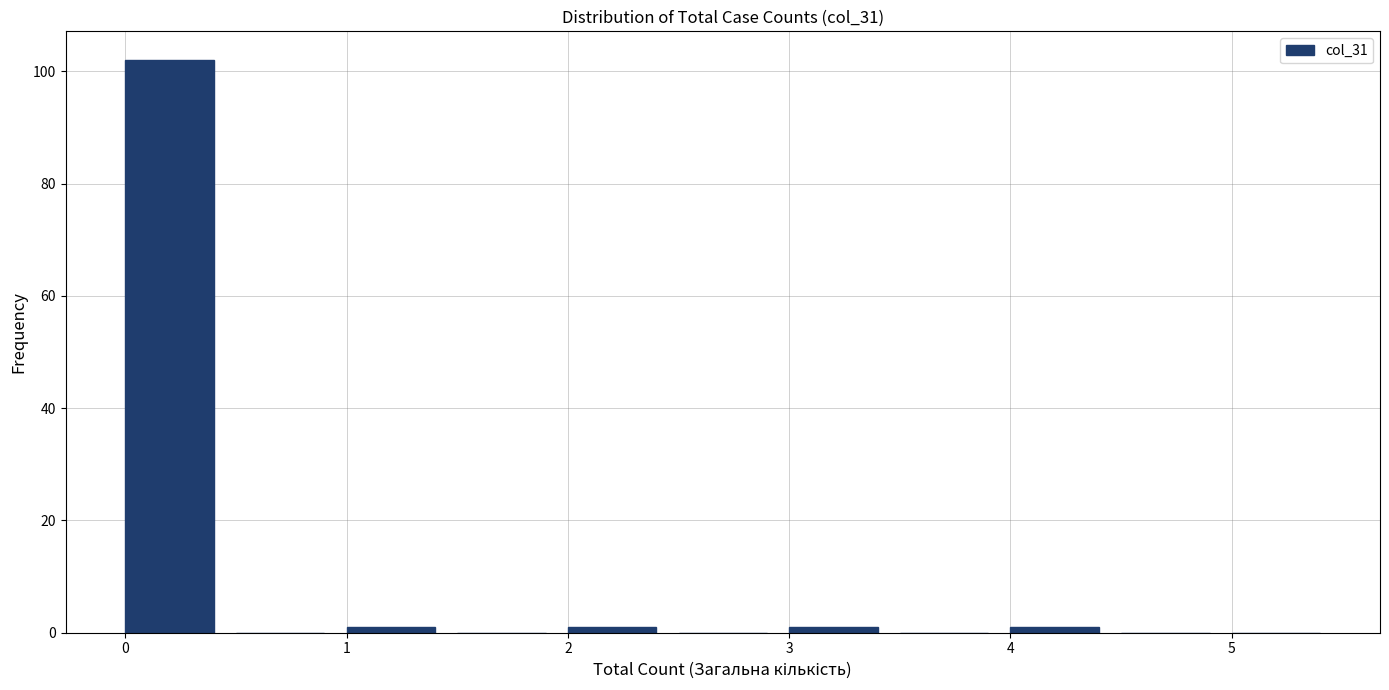

Reading left to right, list every bar in this chart as the range it spans on the x-axis followed by its height. The values are not printed on the chart, so give them approximately, as read against the axis.

0.0 to 0.5: 102
0.5 to 1.0: 0
1.0 to 1.5: under 2
1.5 to 2.0: 0
2.0 to 2.5: under 2
2.5 to 3.0: 0
3.0 to 3.5: under 2
3.5 to 4.0: 0
4.0 to 4.5: under 2
4.5 to 5.0: 0
5.0 to 5.5: 0